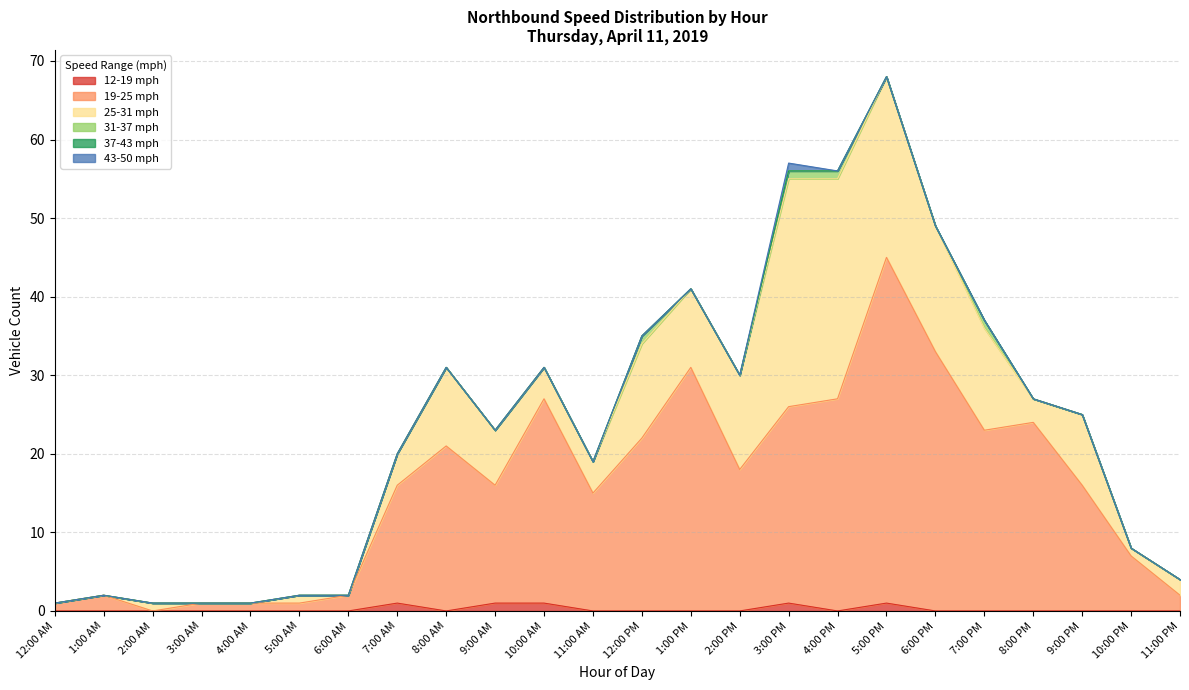

How many data points in 25-31 mph are above 4?

11